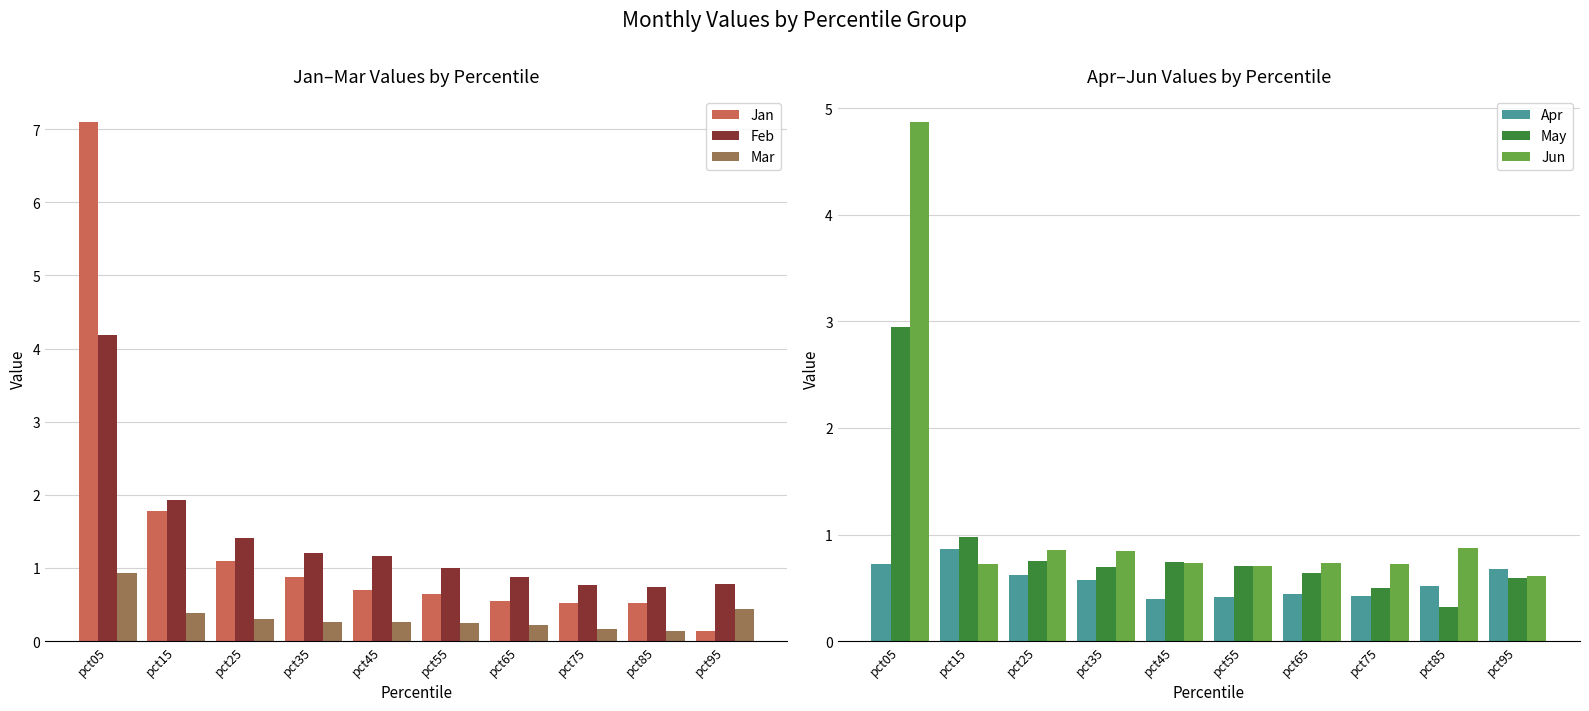

Read the Feb value at pct05.

4.2